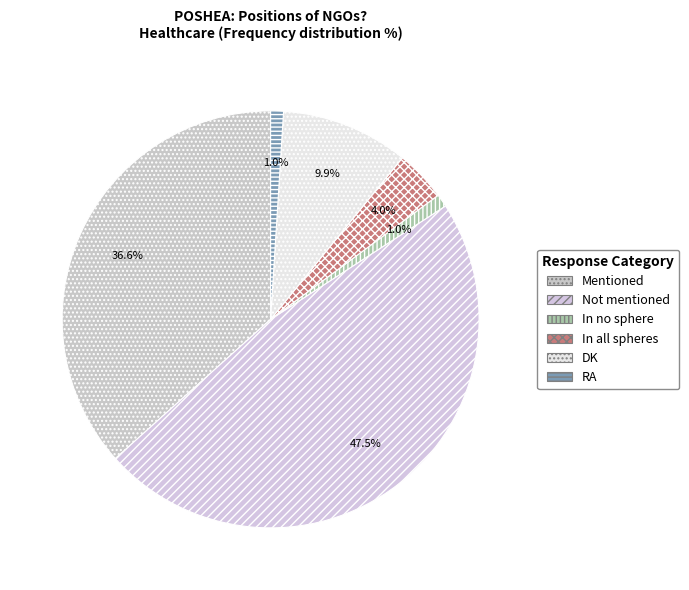

What portion of the pie excludes DK?

90.1%